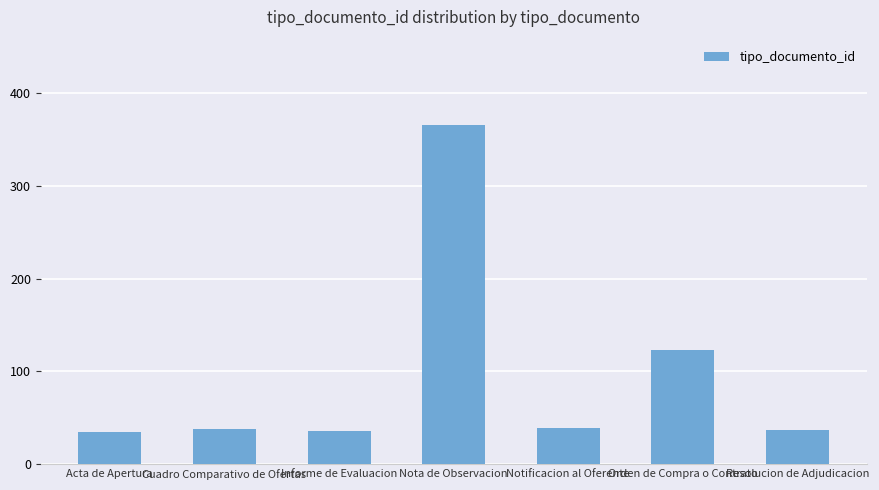

How many data points are less than 38?

3